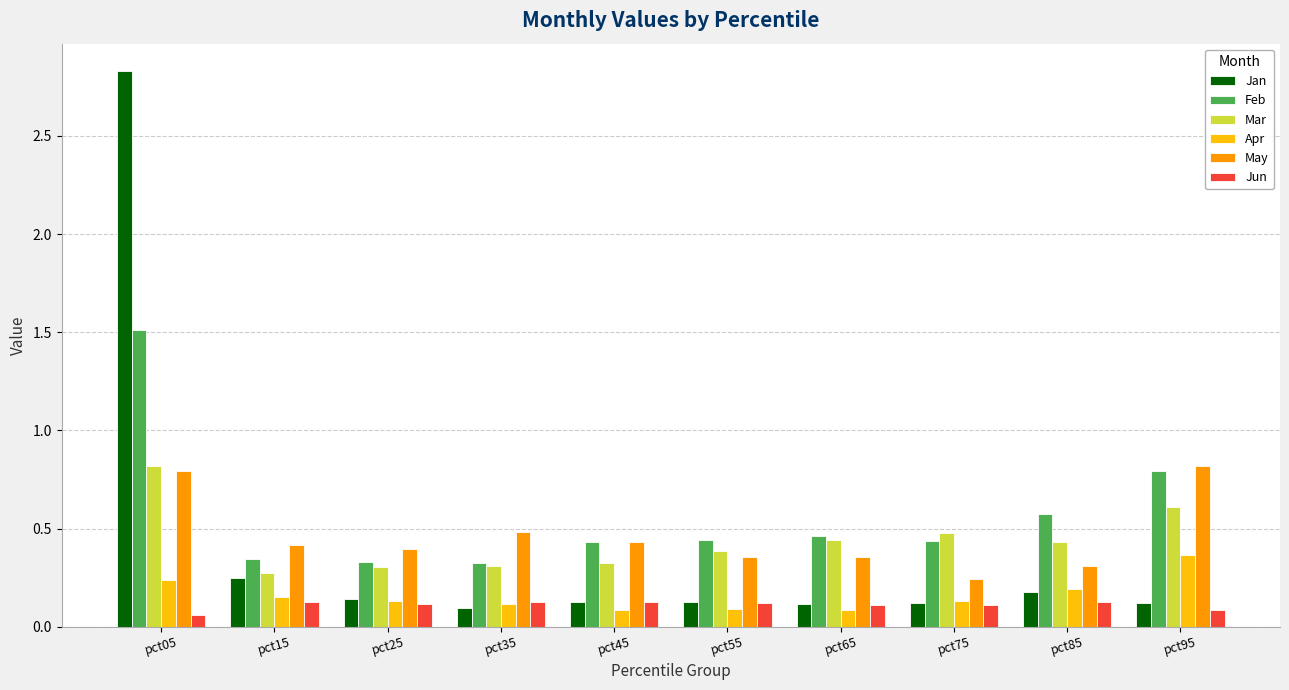

Which series has the widest spread of values?

Jan